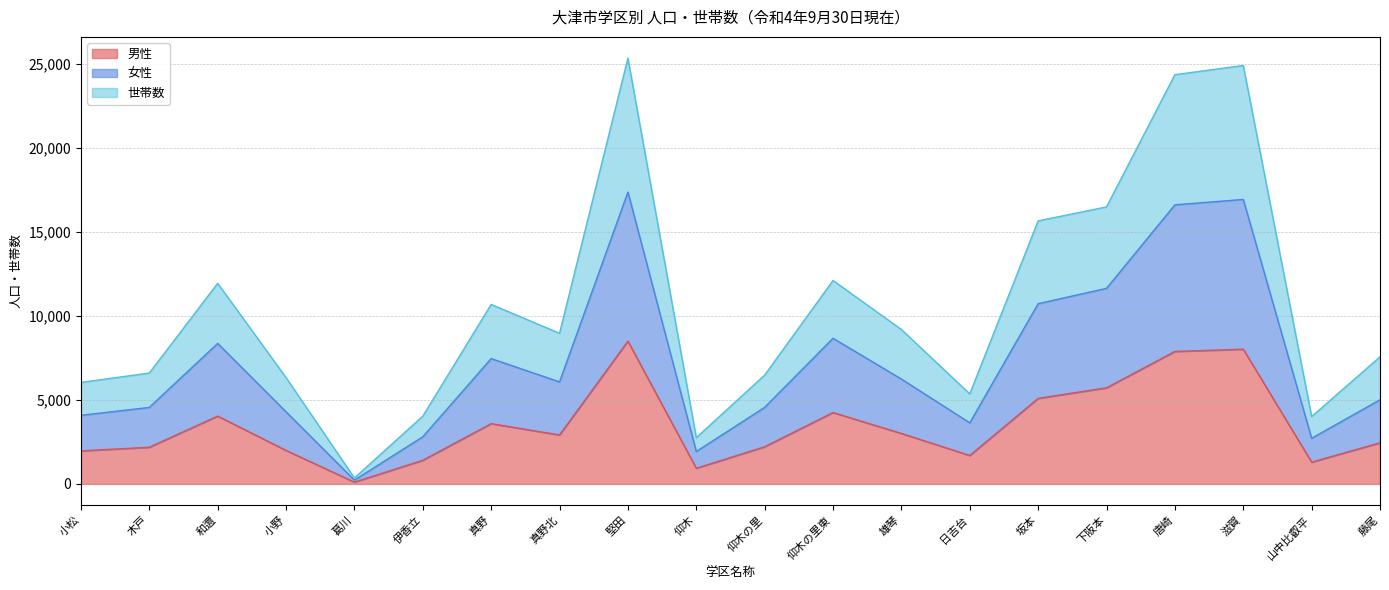

What position from the left is 堅田?

9